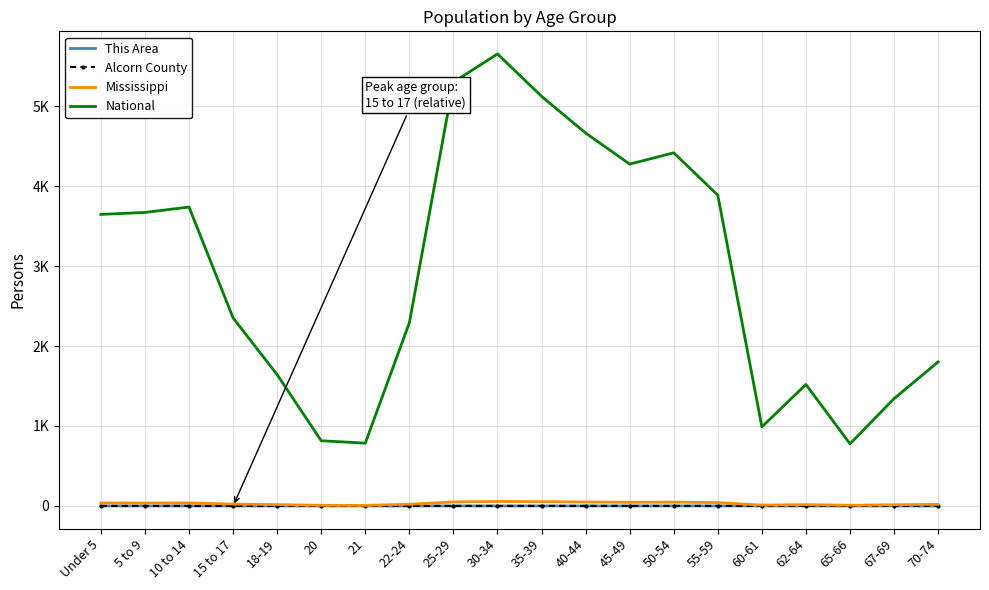

What are all the series names shown in the legend?

This Area, Alcorn County, Mississippi, National